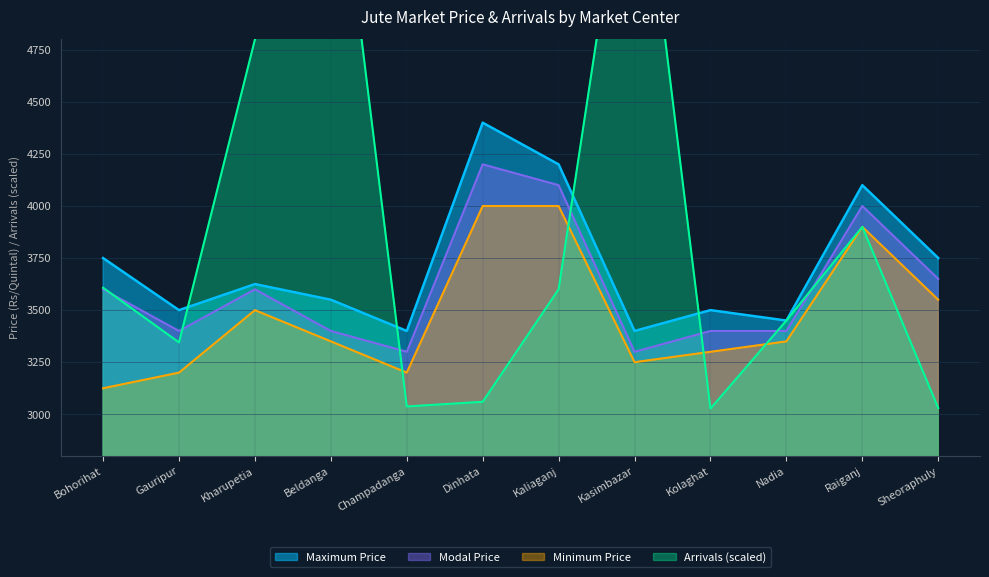

Reading left to right, transcribe all the data shown in this chart.

Arrivals: 3607.5	3345.0	4800.0	6000.0	3037.5	3060.0	3600.0	6000.0	3027.0	3450.0	3900.0	3030.0
Maximum Price: 3750.0	3500.0	3625.0	3550.0	3400.0	4400.0	4200.0	3400.0	3500.0	3450.0	4100.0	3750.0
Modal Price: 3600.0	3400.0	3600.0	3400.0	3300.0	4200.0	4100.0	3300.0	3400.0	3400.0	4000.0	3650.0
Minimum Price: 3125.0	3200.0	3500.0	3350.0	3200.0	4000.0	4000.0	3250.0	3300.0	3350.0	3900.0	3550.0